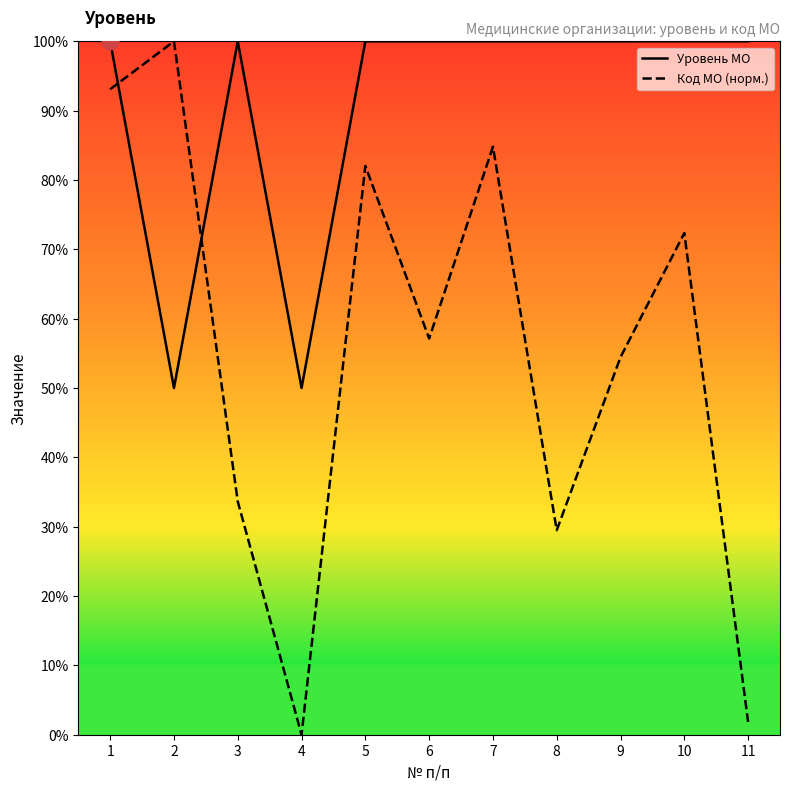

Where do Уровень МО and Код МО (норм.) first cross each other?

1 and 2